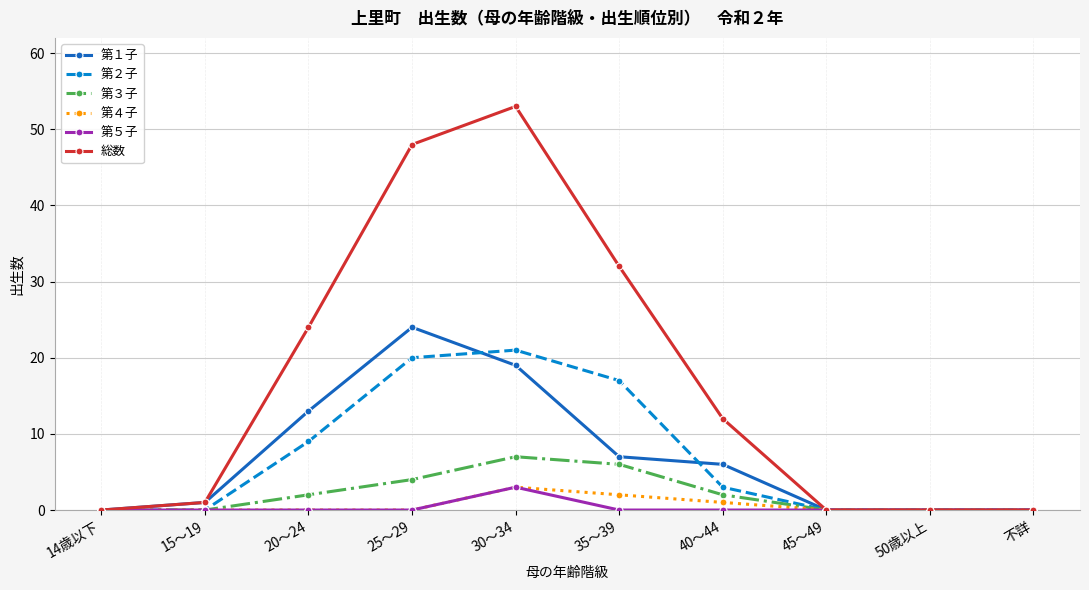

What is the average value of the 第２子 series?

7